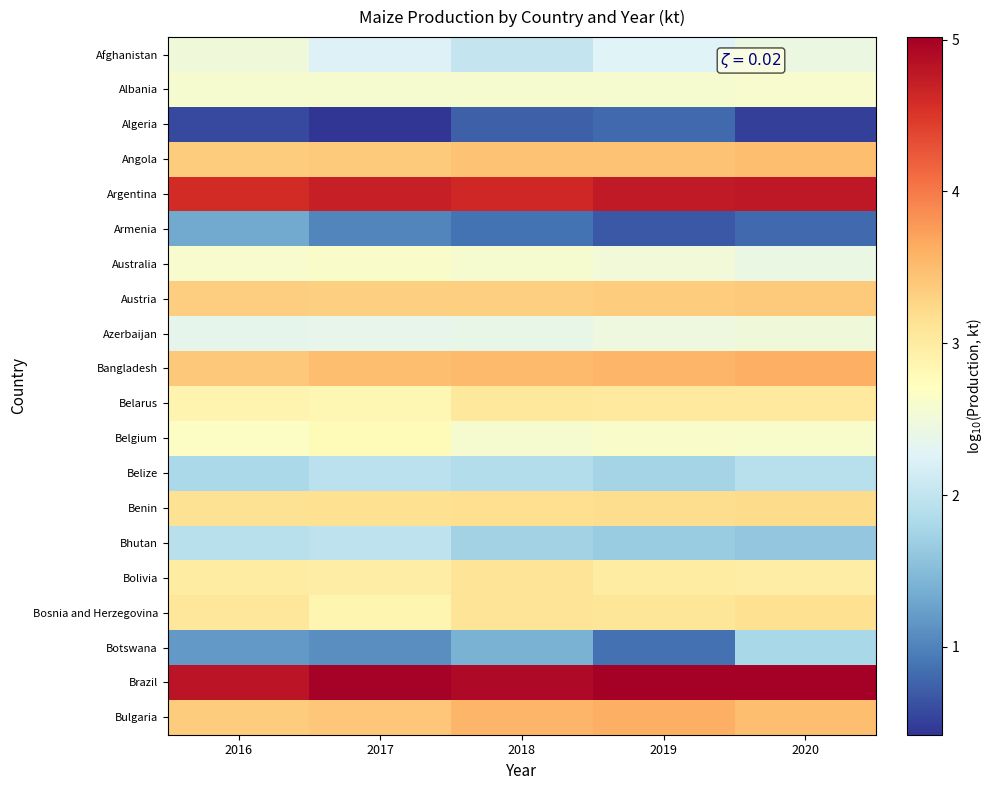

Rank the series at 2017 from highest to lowest value.

Brazil, Argentina, Bangladesh, Bulgaria, Angola, Austria, Benin, Bolivia, Bosnia and Herzegovina, Belarus, Belgium, Australia, Albania, Azerbaijan, Afghanistan, Bhutan, Belize, Botswana, Armenia, Algeria